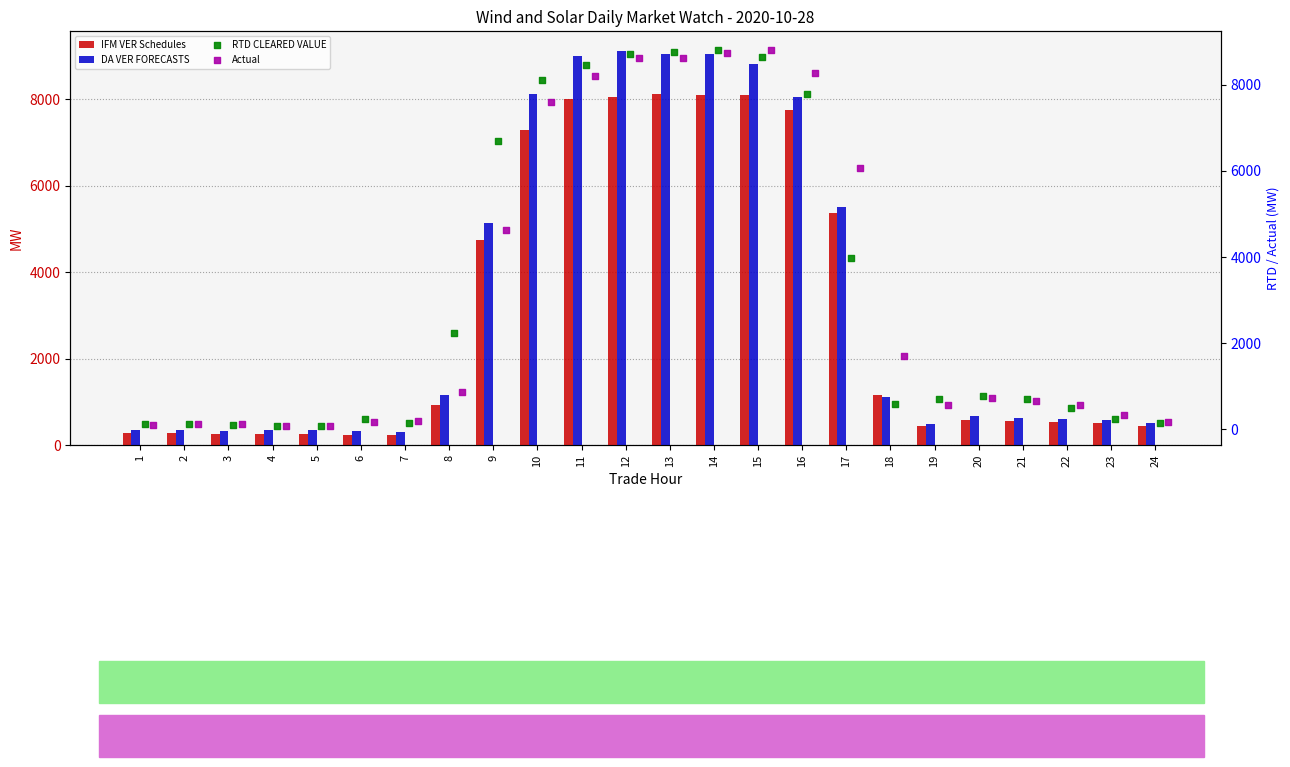

Which series reaches the maximum Y coordinate?

DA VER FORECASTS